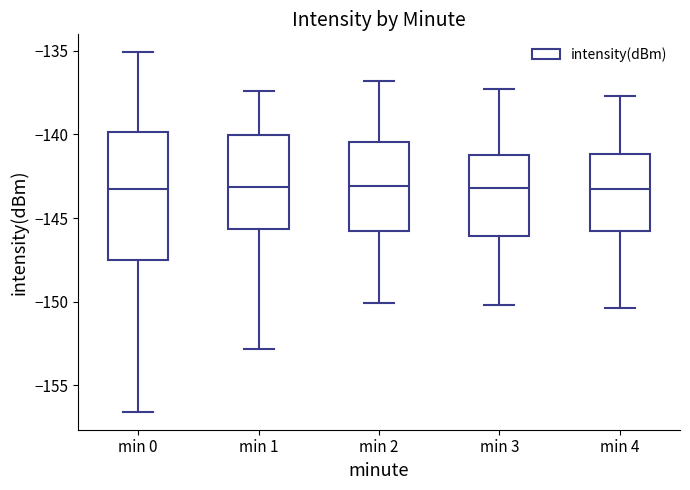

Reading left to right, read every box against the y-axis: the position of its median line, the range the box covers, and the ends of its whiskers. The values are not printed on the chart, so give them approximately, as read against the axis.

min 0: median -143.5, box -147.5 to -140.0, whiskers -156.5 to -135.0
min 1: median -143.0, box -145.5 to -140.0, whiskers -153.0 to -137.5
min 2: median -143.0, box -146.0 to -140.5, whiskers -150.0 to -137.0
min 3: median -143.0, box -146.0 to -141.0, whiskers -150.0 to -137.5
min 4: median -143.0, box -145.5 to -141.0, whiskers -150.5 to -137.5